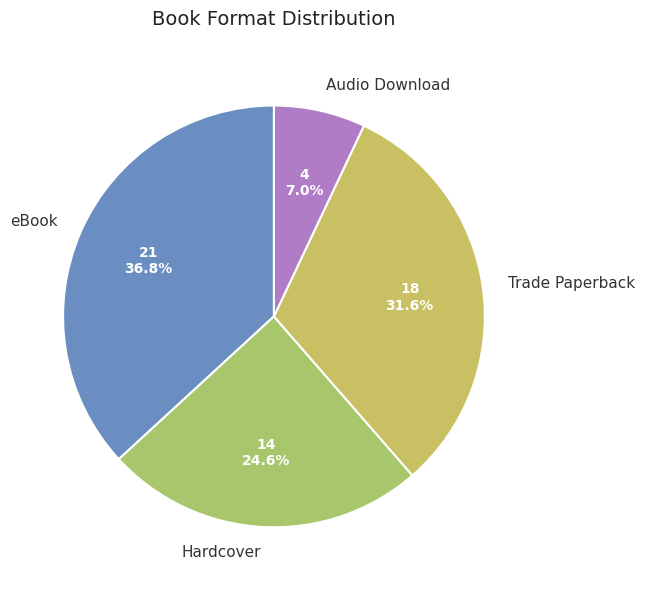

To the nearest percent, what is the combined percentage of eBook and Audio Download?

44%